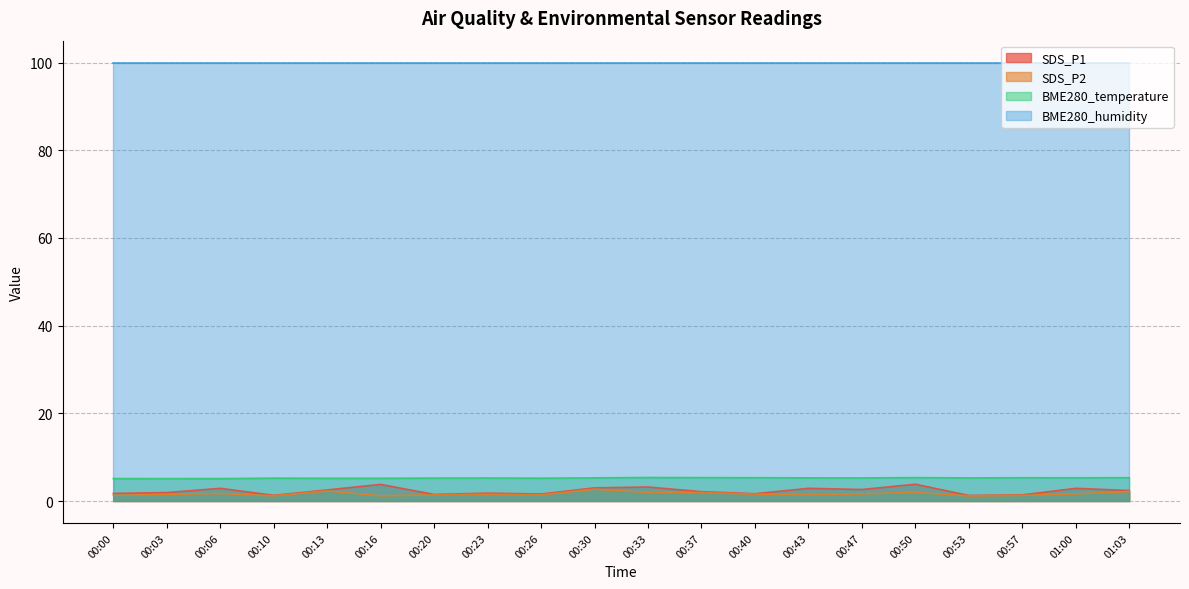

What is the difference between the second highest and minimum values in the SDS_P1 series?

2.5